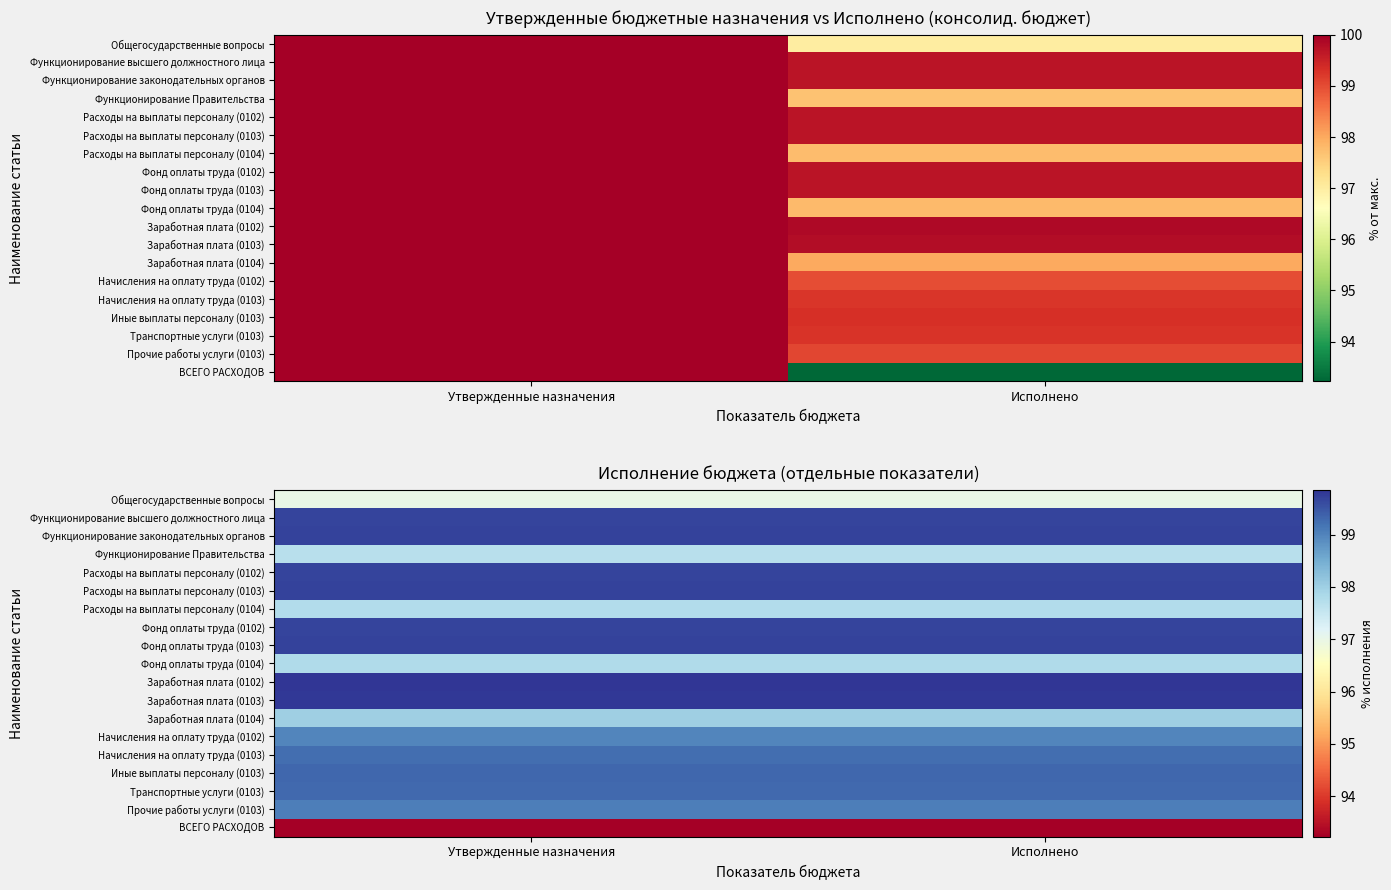

At which category does the chart reach its peak across all series?

Утвержденные назначения